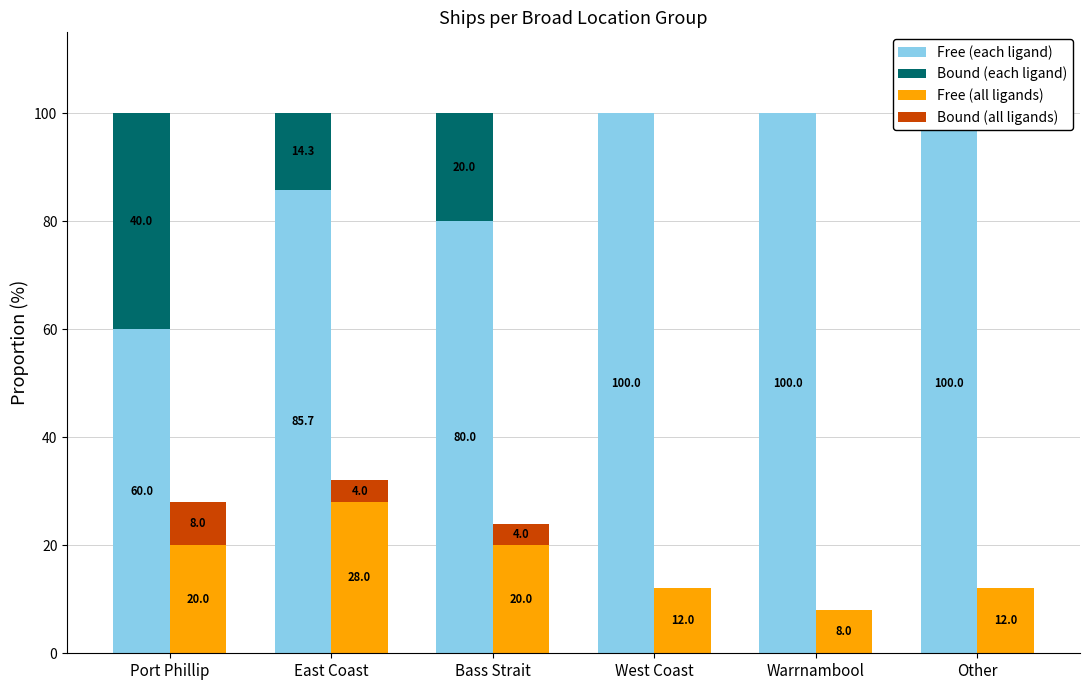

True or false: Free (all ligands) has a value of 20.0 at Port Phillip.

True